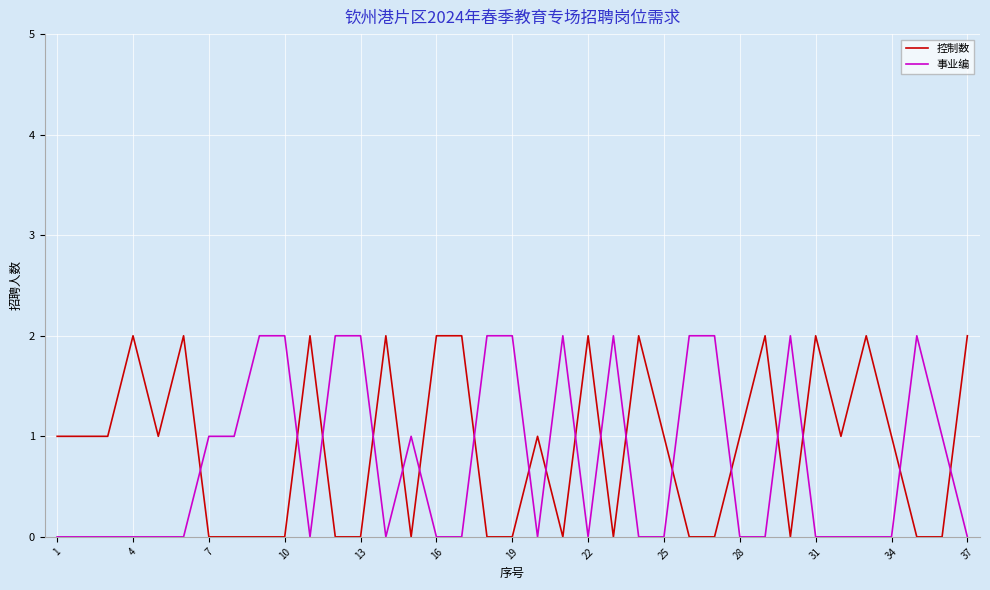

Does the chart have visible grid lines?

Yes